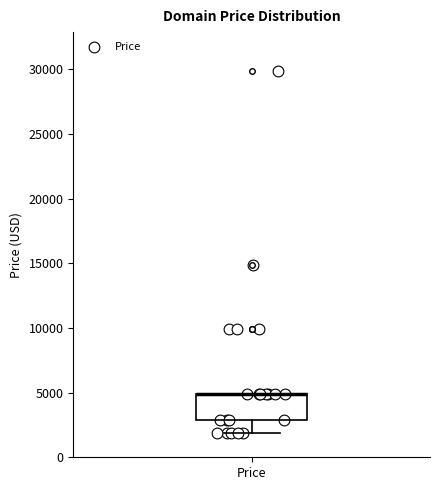

Read this box plot against the y-axis: the position of the median line, the range covered by the box, and the ends of both whiskers. The values are not printed on the chart, so give them approximately, as read against the axis.

median 5000 (drawn on the box's upper edge), box 3000 to 5000, whiskers 2000 to 5000